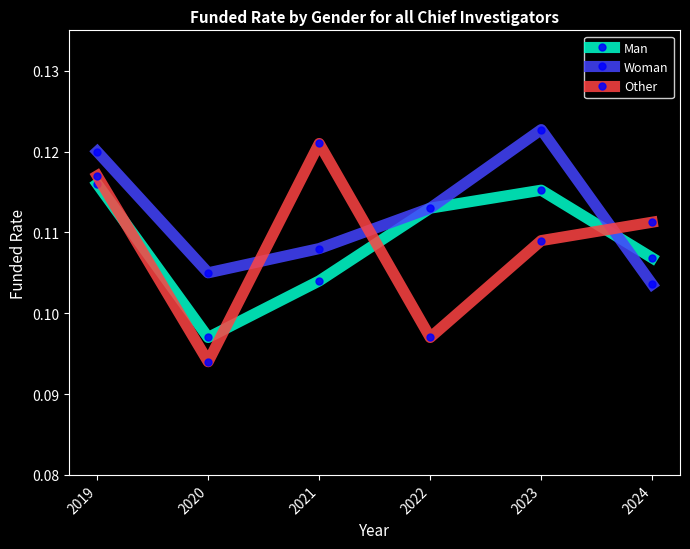

True or false: Other and Woman intersect in this chart.

True